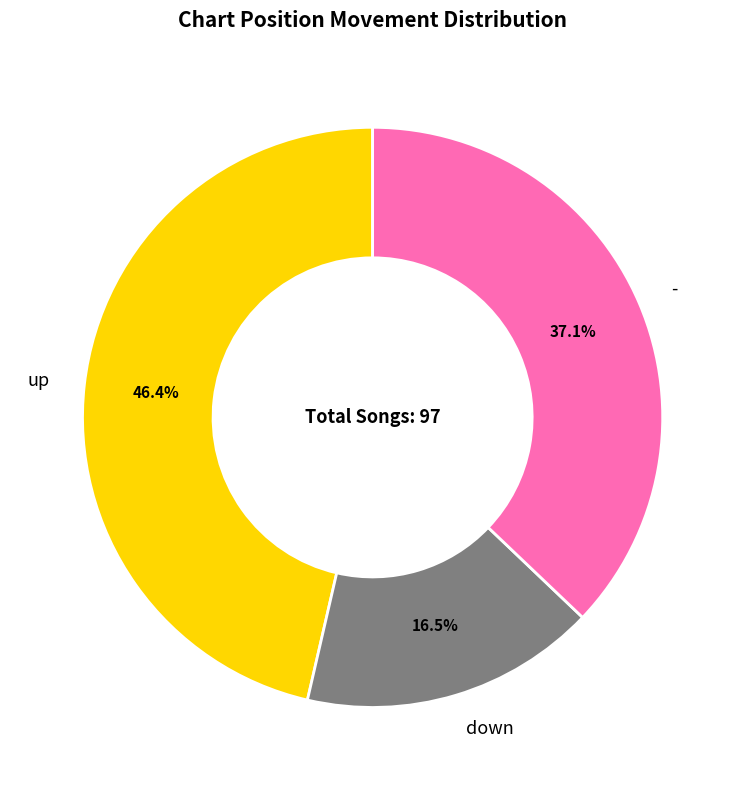

What is the ratio of the value at - to the value at down?

2.2